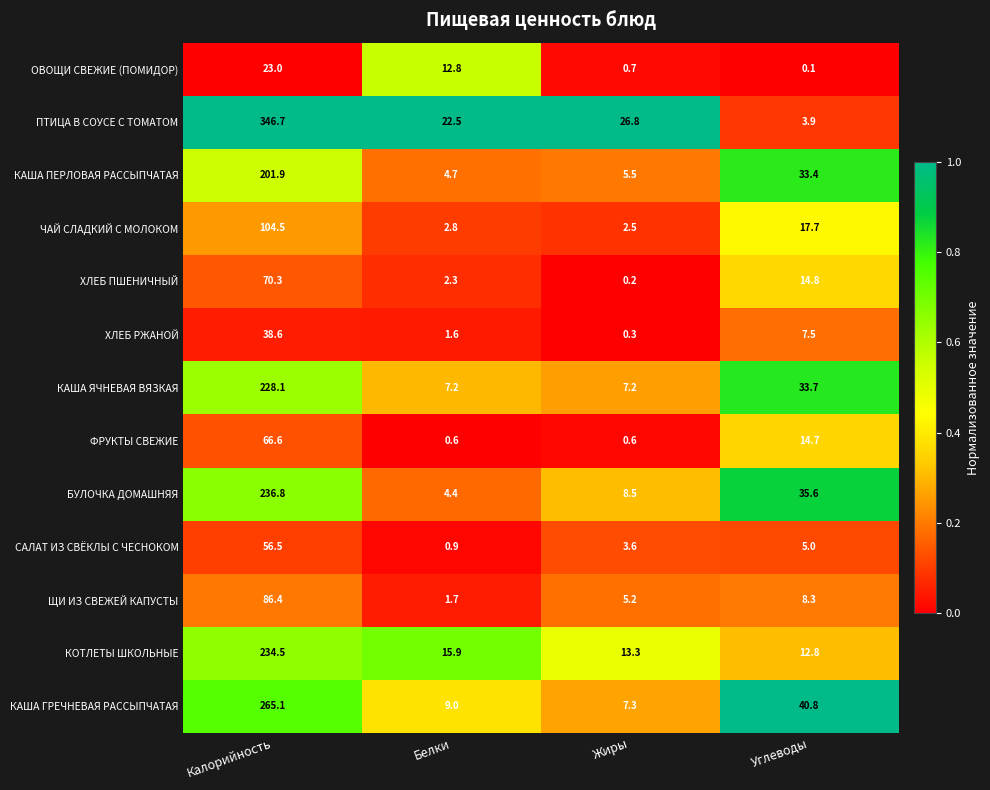

Which label corresponds to the smallest value in the chart?

Углеводы